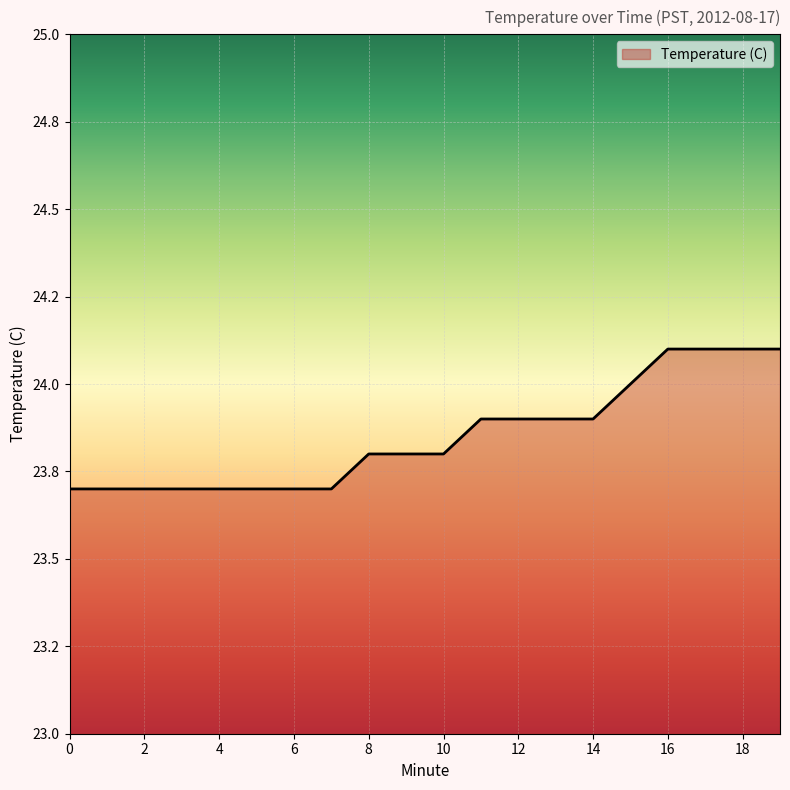

Which label corresponds to the largest value in the chart?

16